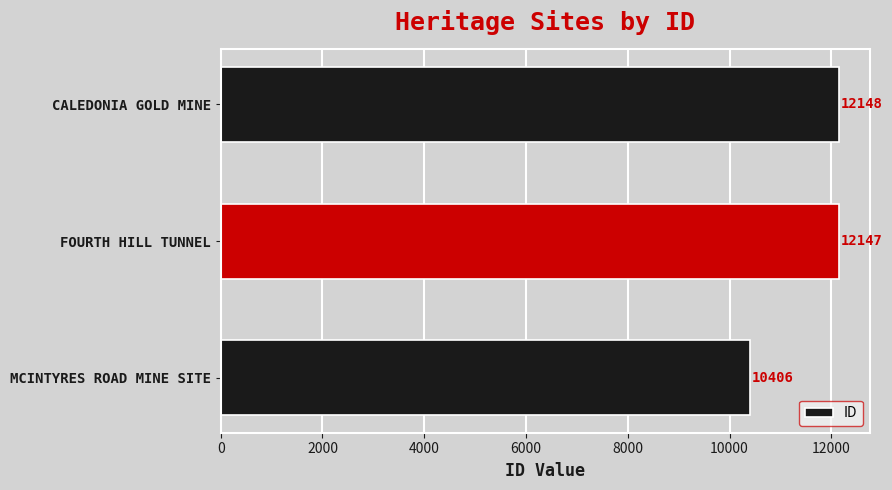

What is the approximate value at CALEDONIA GOLD MINE?

12148